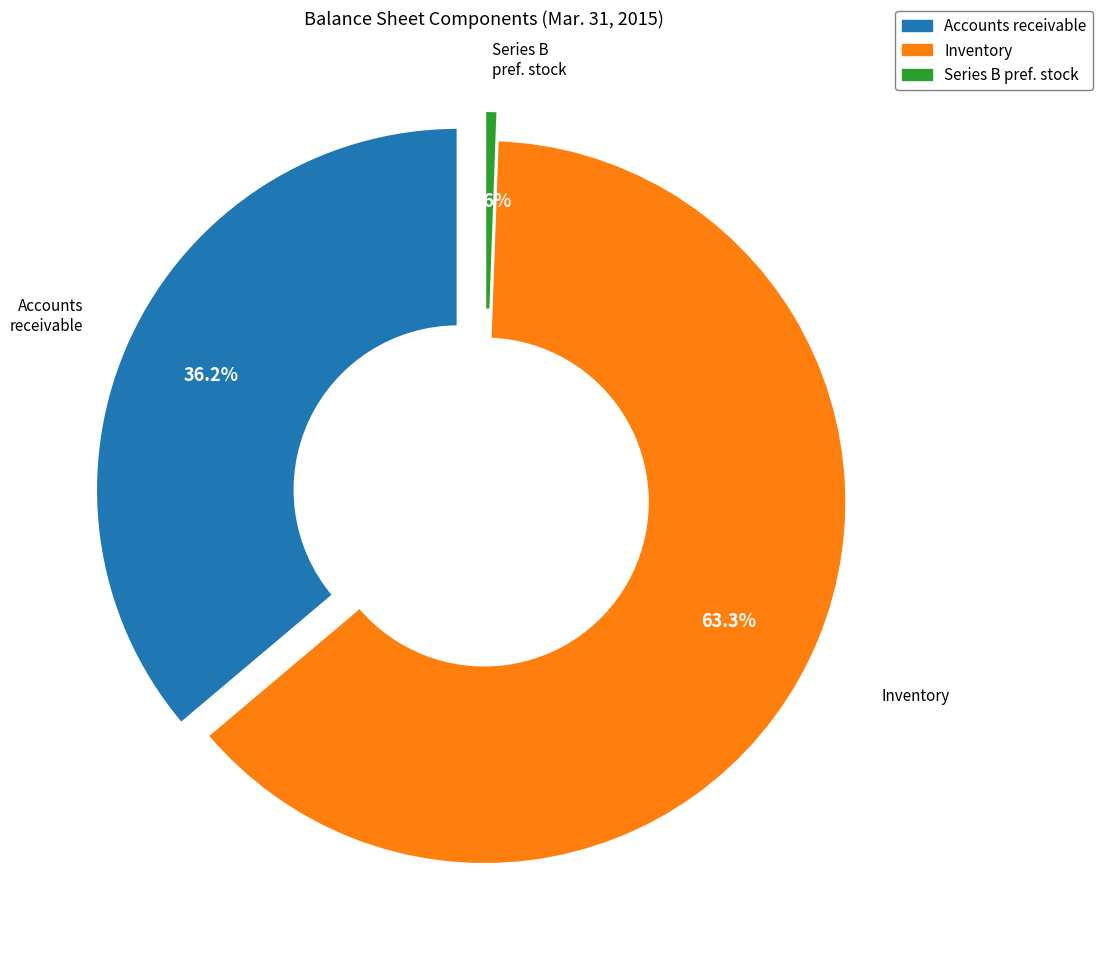

True or false: Accounts receivable, net of allowance accounts for 36% of the total.

True